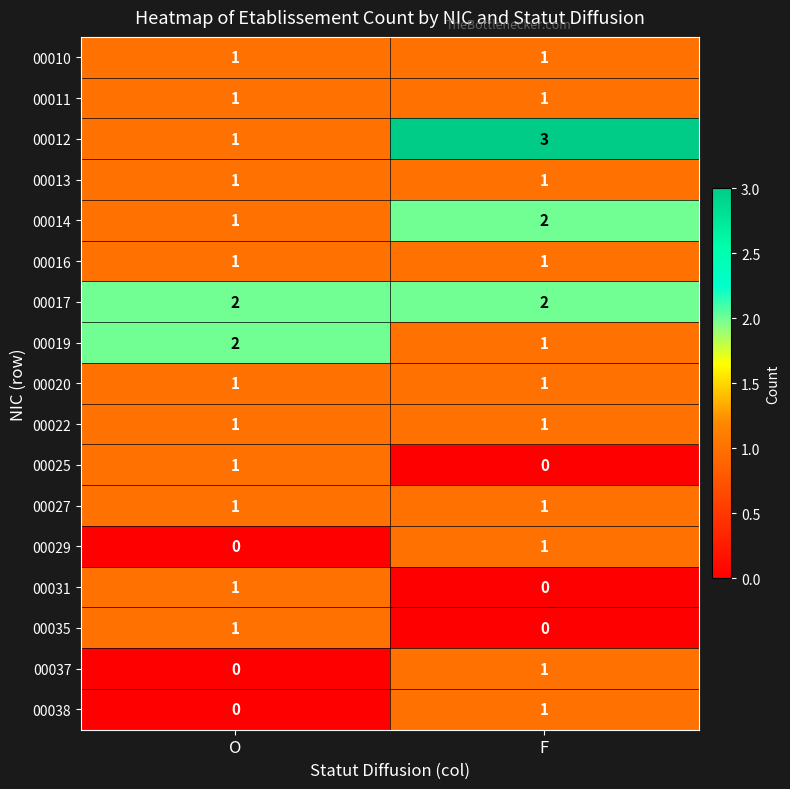

What is the total value across all series at F?

18